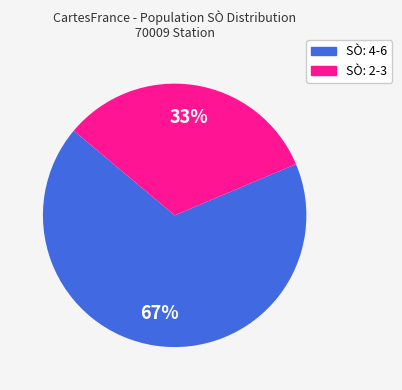

Does any single category account for the majority?

Yes